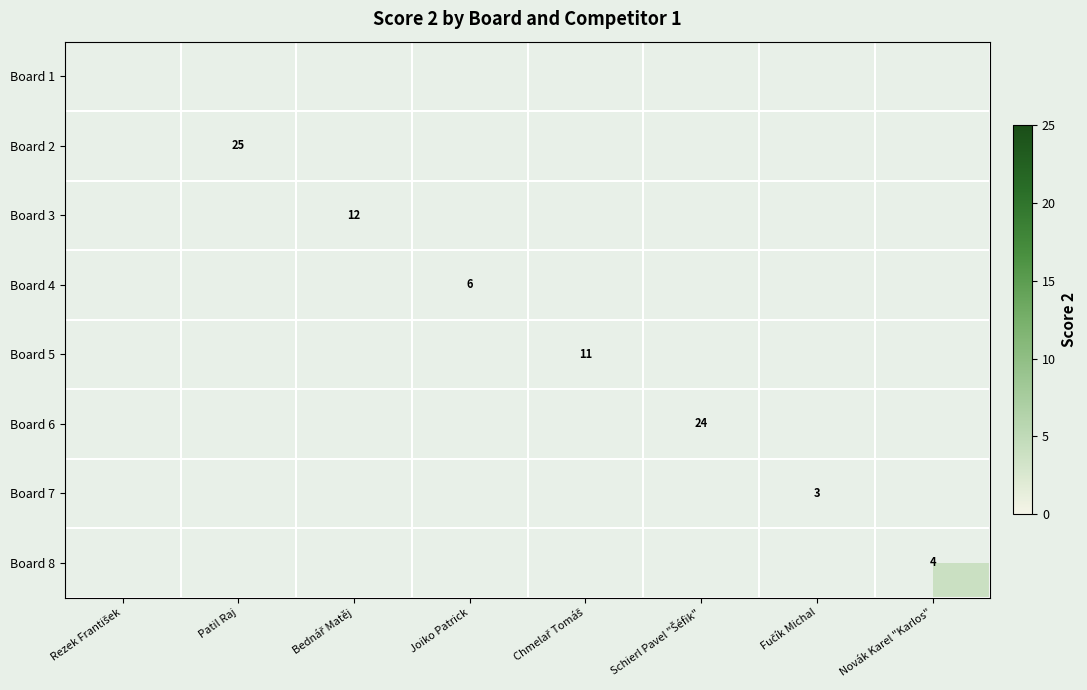

The Board 8 series shows 6 at Novák Karel "Karlos". True or false?

False